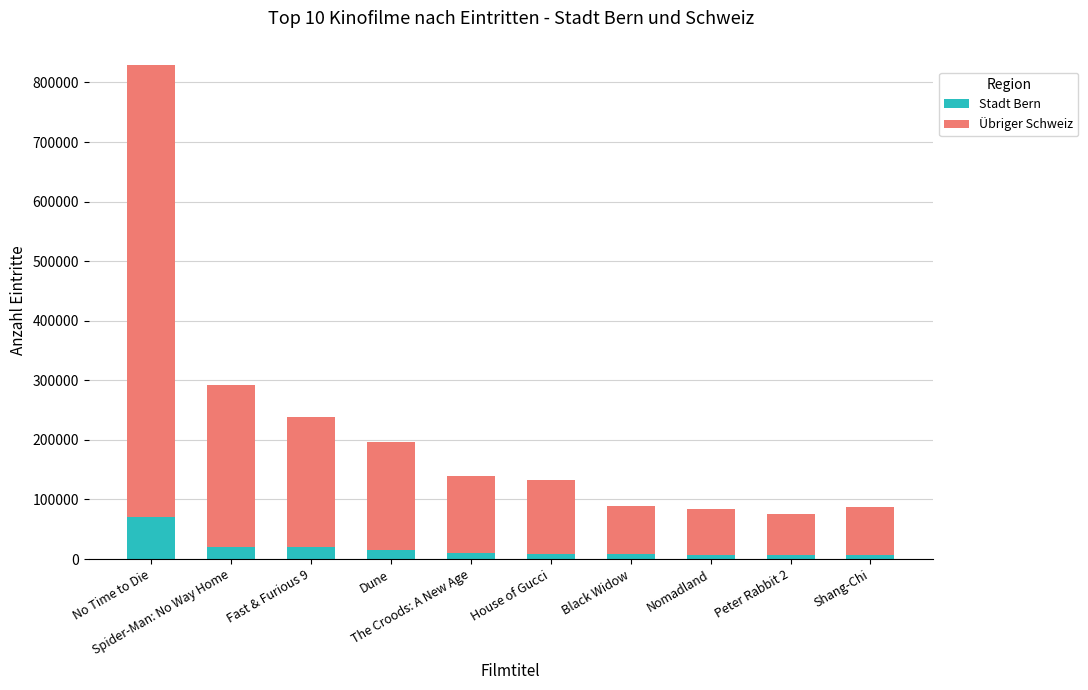

What is the total value across all series at No Time to Die?

828671